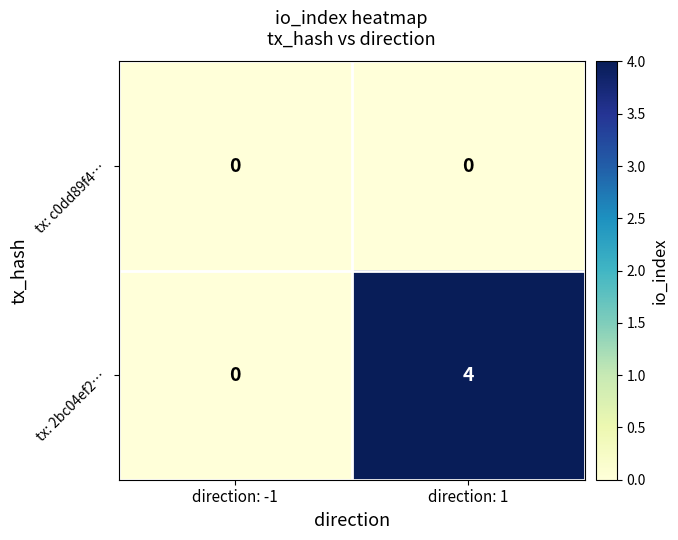

Reading left to right, transcribe all the data shown in this chart.

tx: c0dd89f4…: 0	0
tx: 2bc04ef2…: 0	4